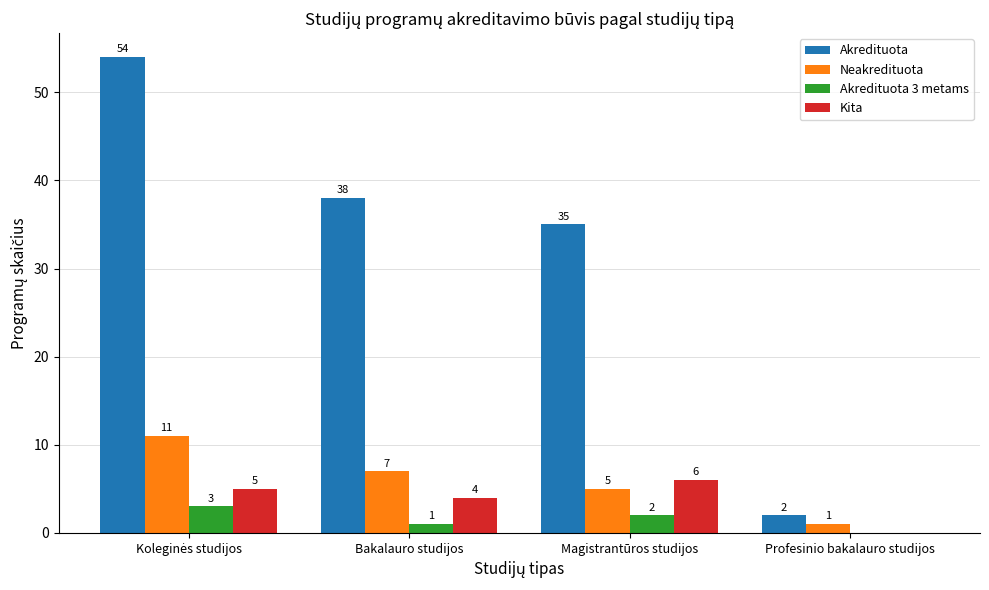

What is the sum of the Neakredituota values at Bakalauro studijos and Profesinio bakalauro studijos?

8